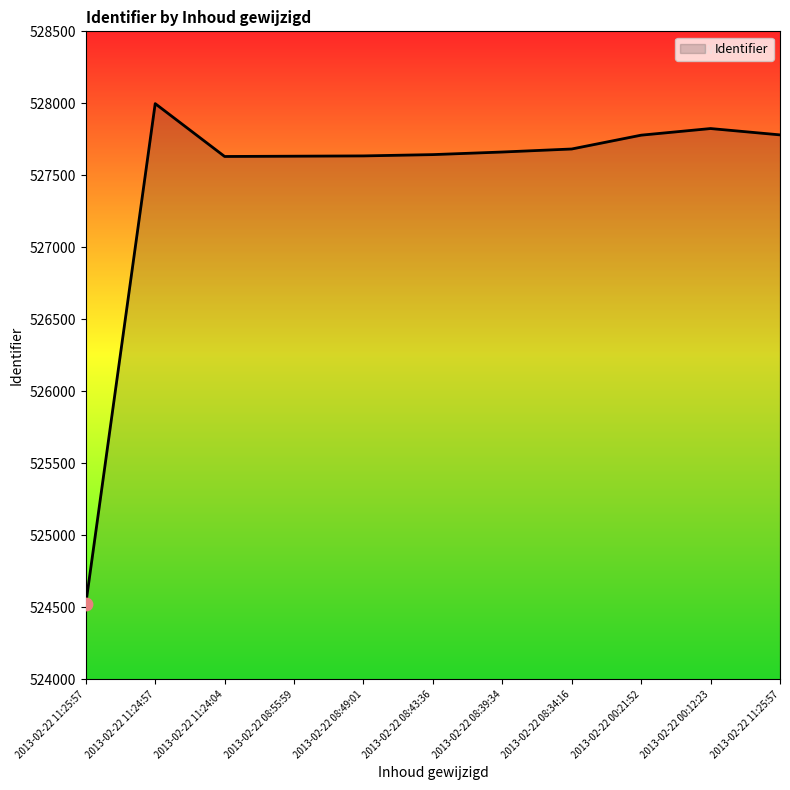

How many lines are shown in the chart?

1